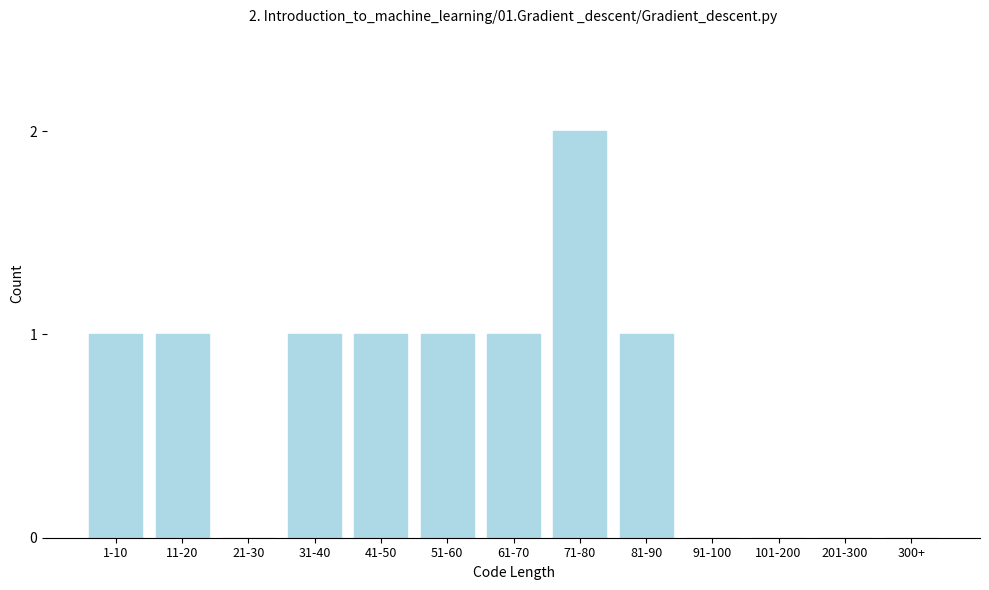

Reading right to left, what are all the values shown in this chart?

300+=0	201-300=0	101-200=0	91-100=0	81-90=1	71-80=2	61-70=1	51-60=1	41-50=1	31-40=1	21-30=0	11-20=1	1-10=1